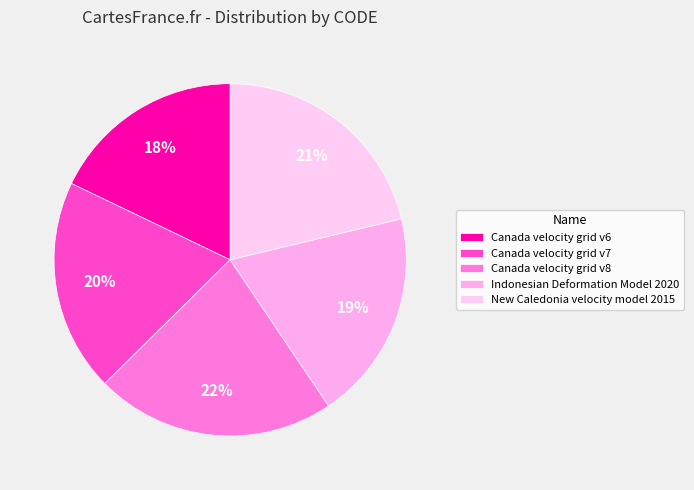

How many slices are in this pie chart?

5